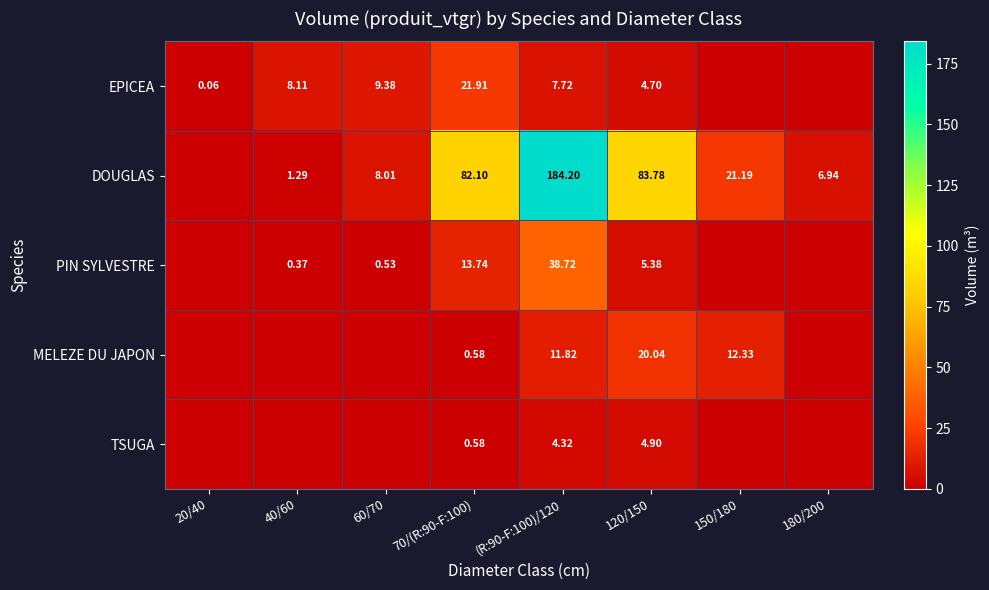

What is the spread (max minus min) of values at (R:90-F:100)/120?

179.9